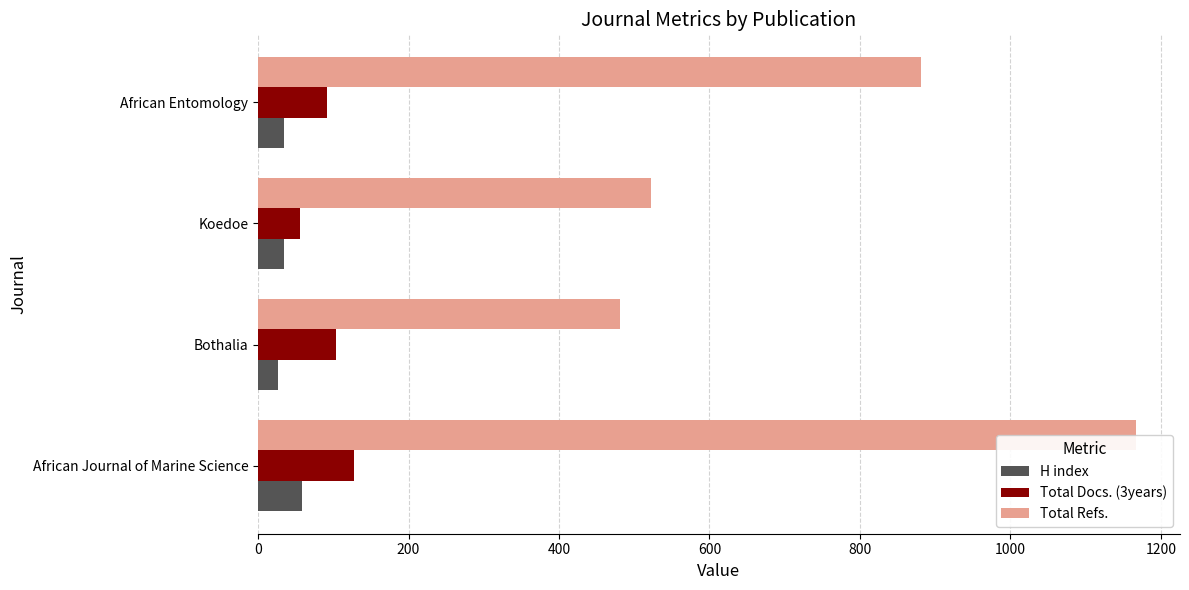

Reading left to right, transcribe all the data shown in this chart.

H index: 58	26	34	35
Total Docs. (3years): 127	104	56	92
Total Refs.: 1167	481	522	881